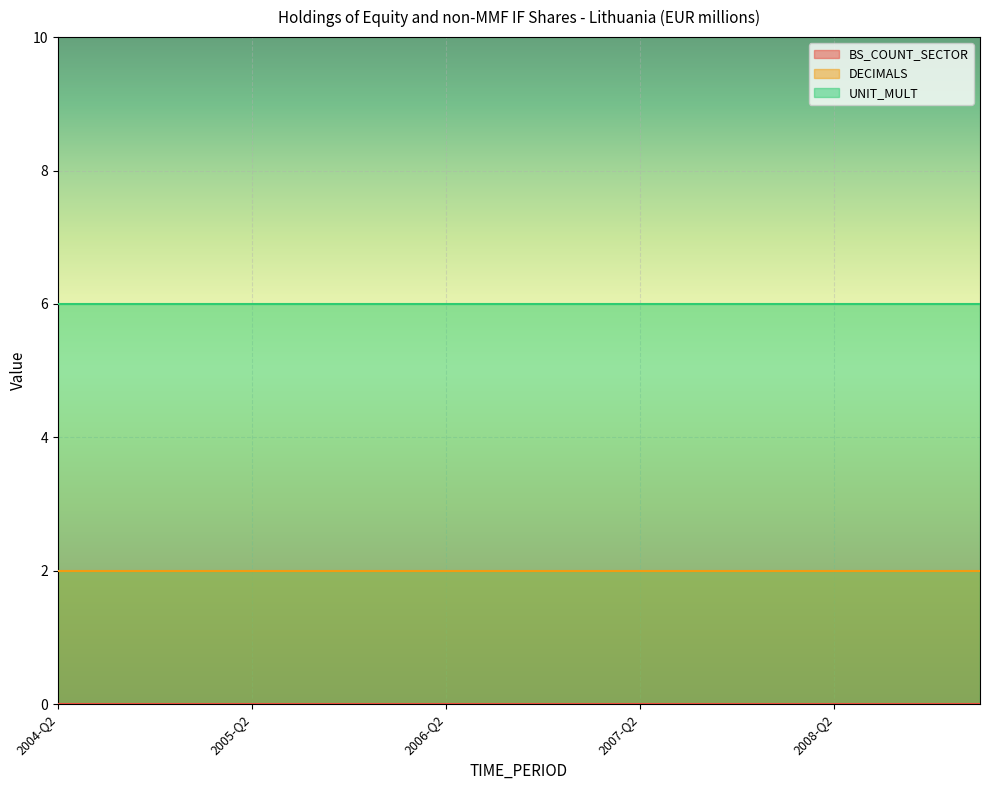

True or false: DECIMALS and BS_COUNT_SECTOR cross at least once.

False